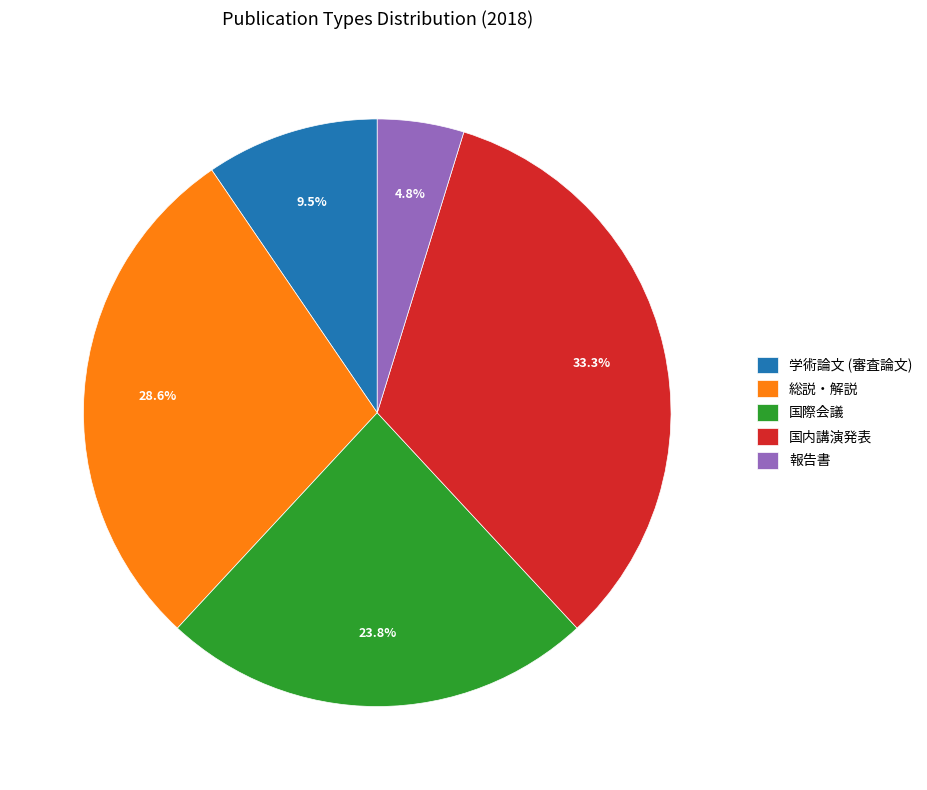

Is 報告書 the majority of the pie?

No